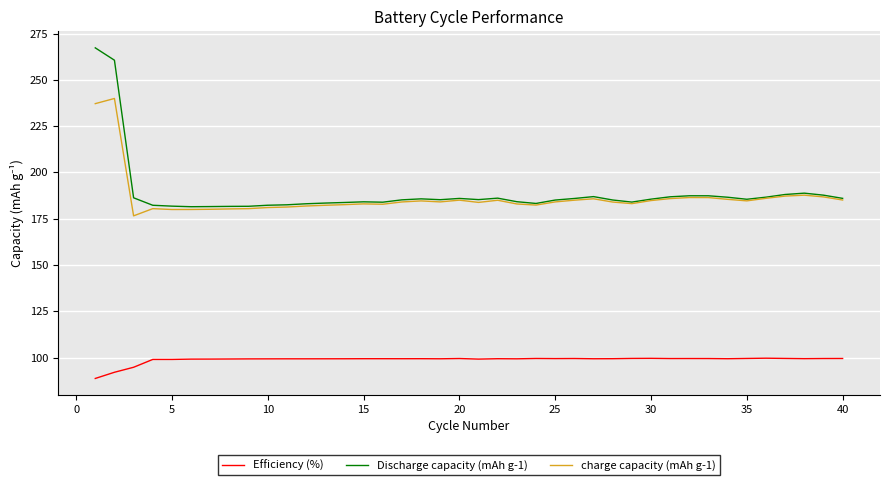

Which series has the largest range (max minus min)?

Discharge capacity (mAh g-1)